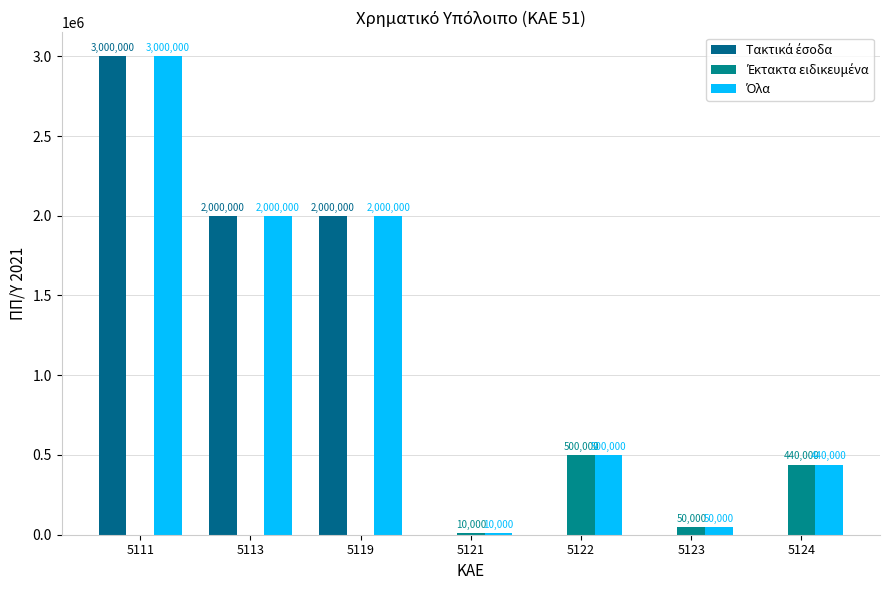

At which label does Τακτικά έσοδα reach its peak?

5111